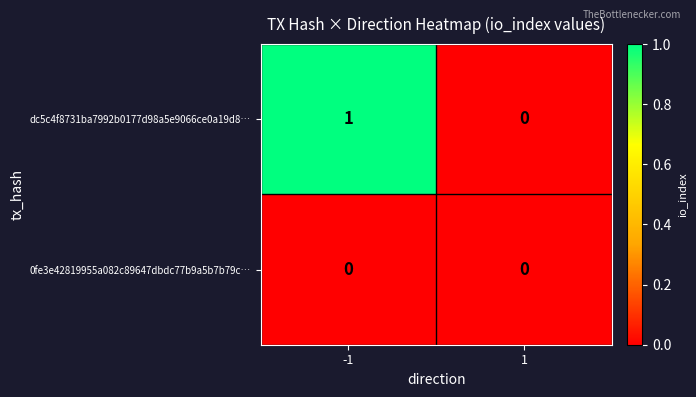

Which series has the widest spread of values?

dc5c4f8731ba7992b0177d98a5e9066ce0a19d8…